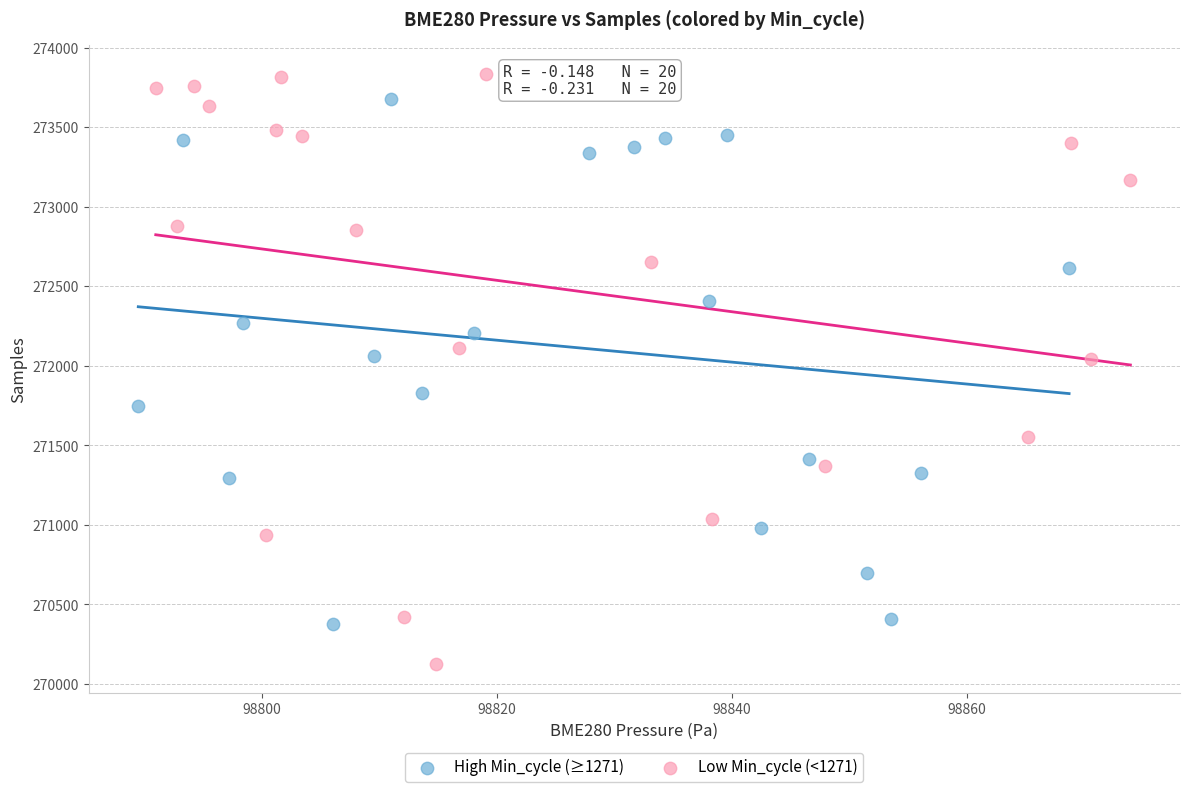

Which series has the widest spread of Y values?

Low Min_cycle (<1271)